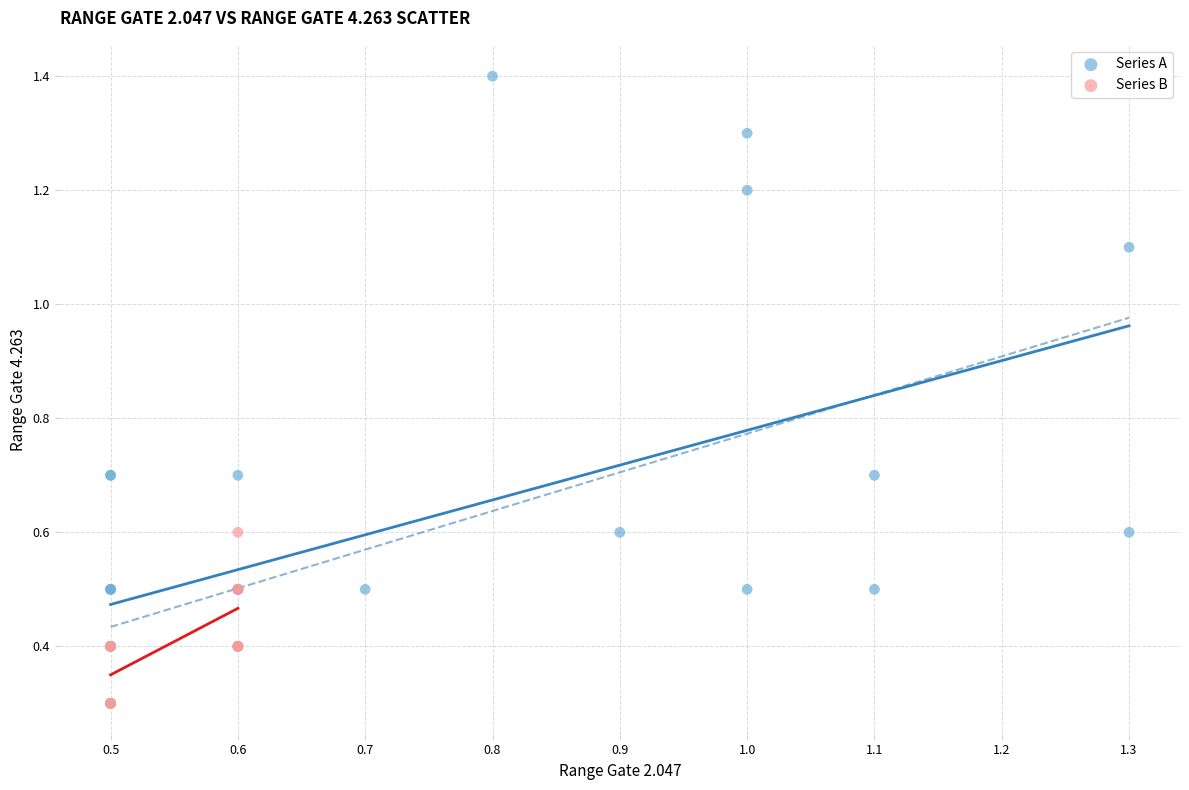

Which series reaches the maximum Y coordinate?

Series A